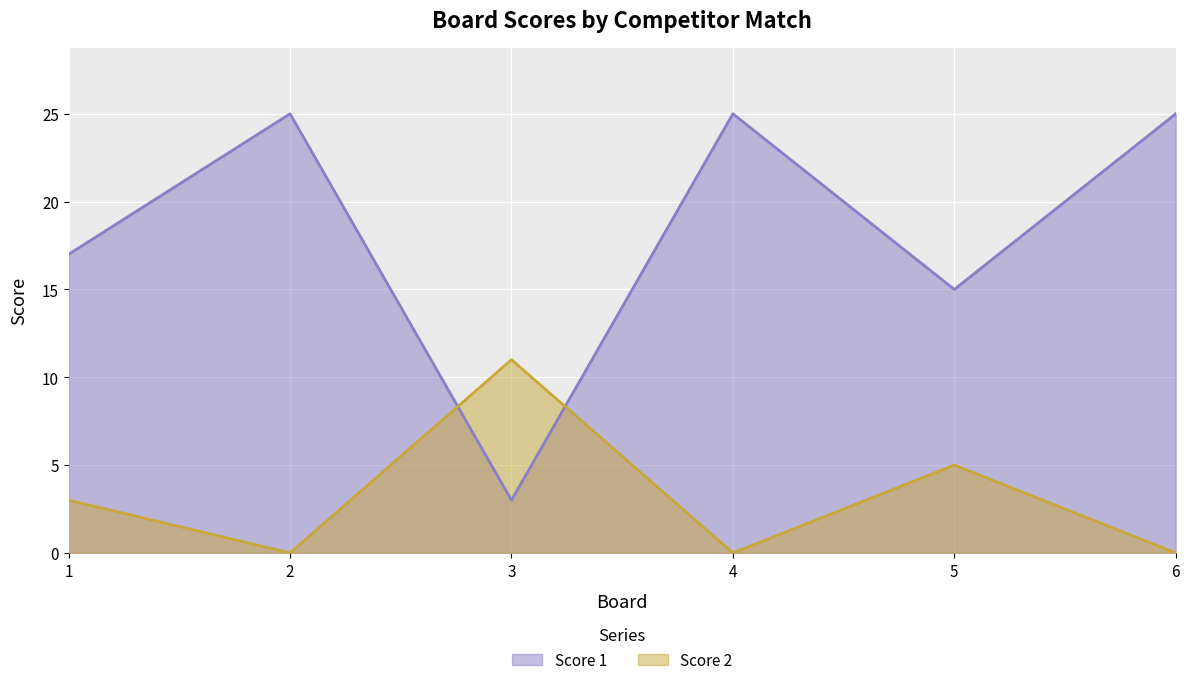

What is the spread (max minus min) of values at 1?

14